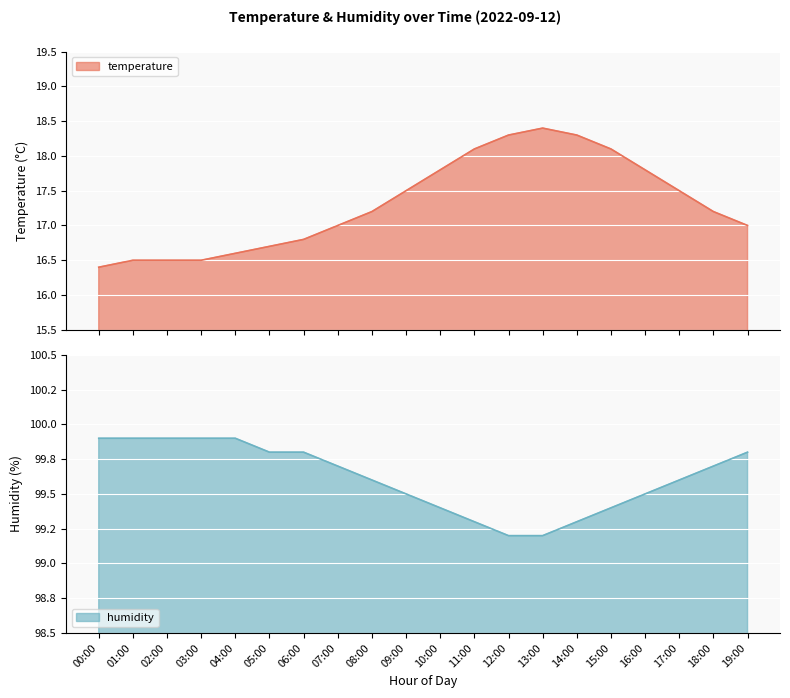

Which series has the largest range (max minus min)?

temperature